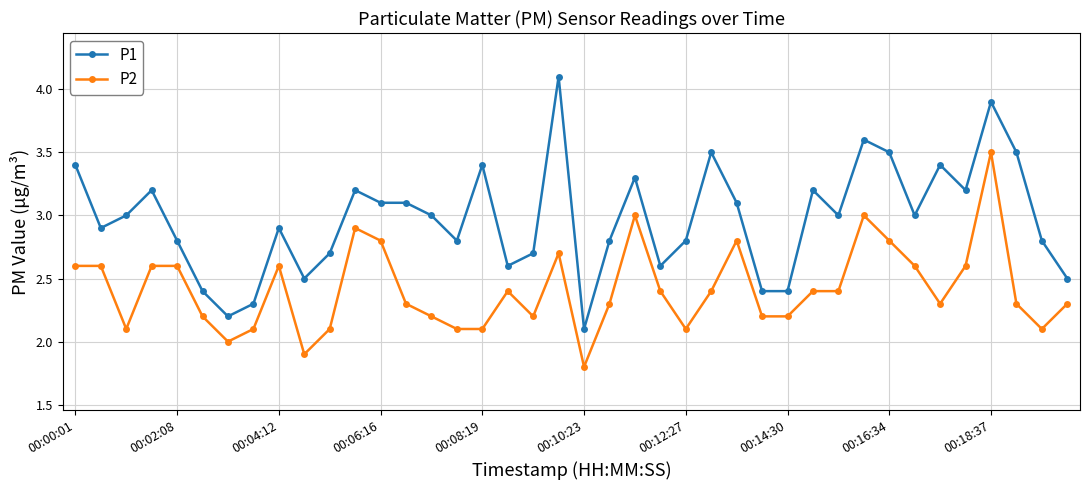

What is the lowest value of the P2 series?

1.8